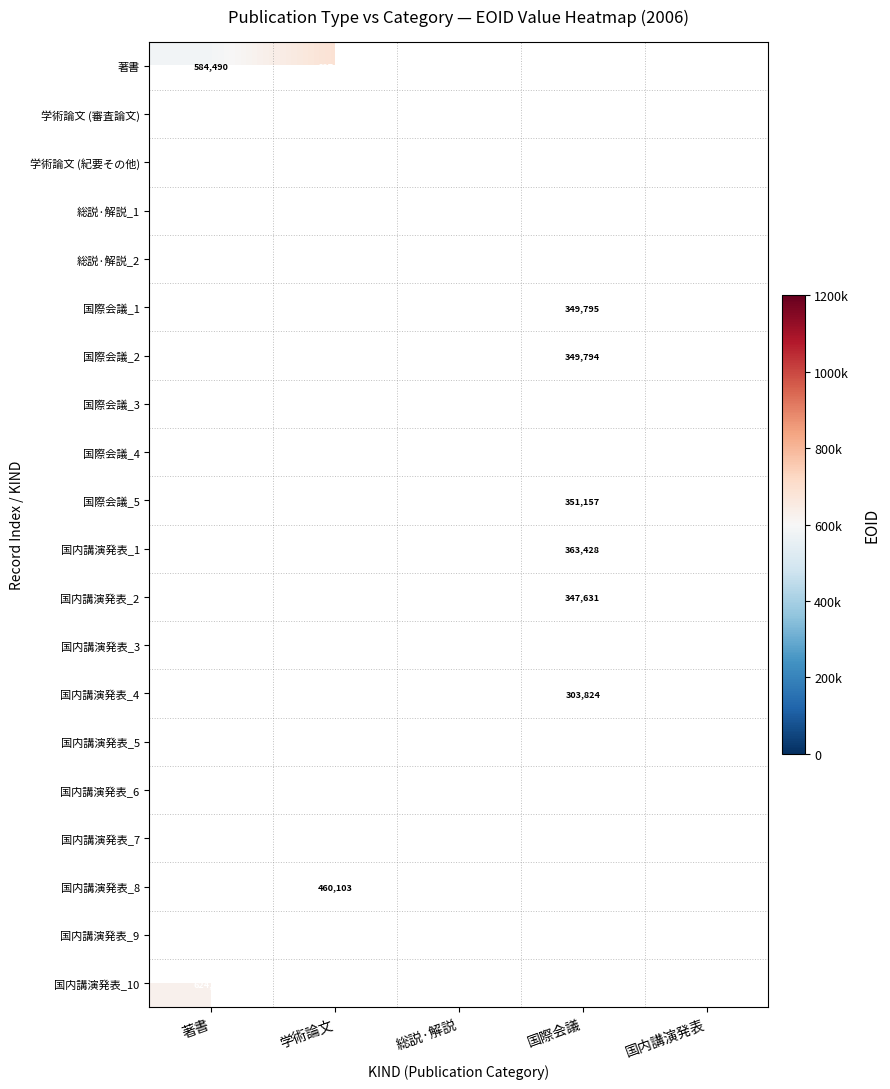

The value of 総説·解説_2 at 総説·解説 is 711288. True or false?

True